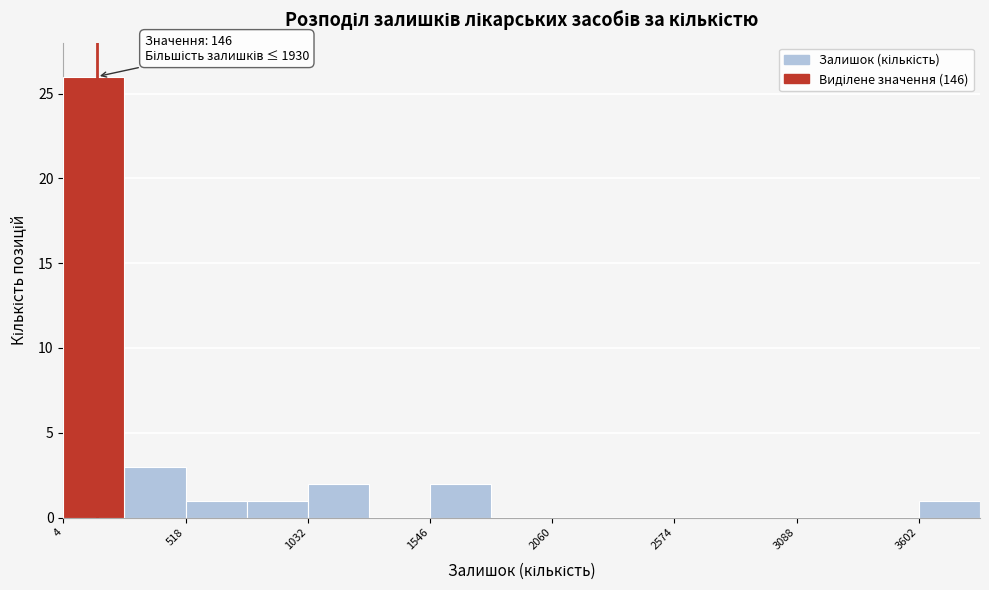

Around what value on the x-axis is the tallest bar? Give the approximate position of its centre, as read against the axis.

100